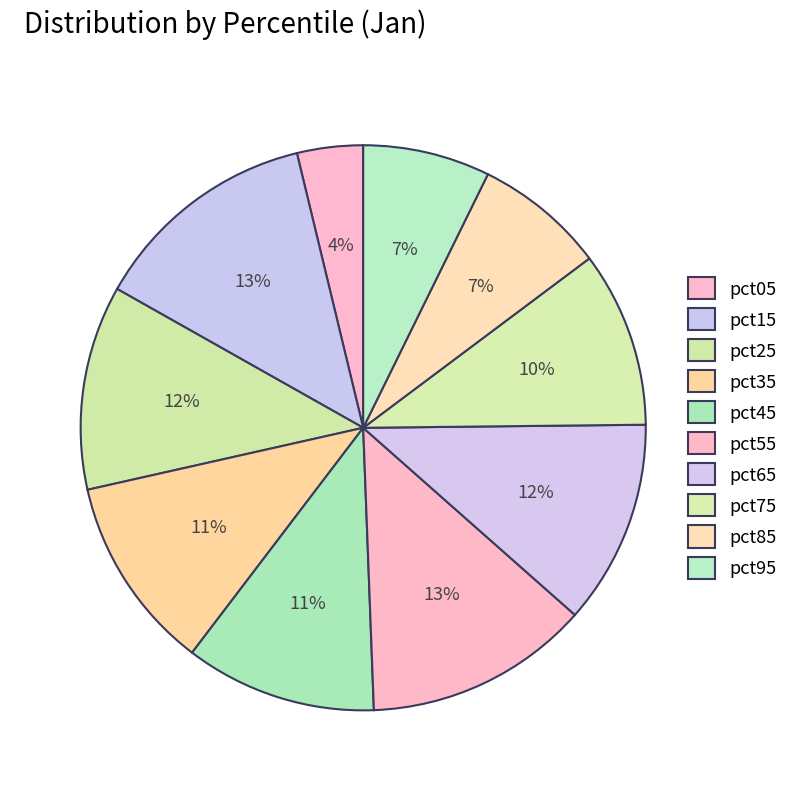

To the nearest percent, what is the difference between the largest and smallest slice percentages?

9%